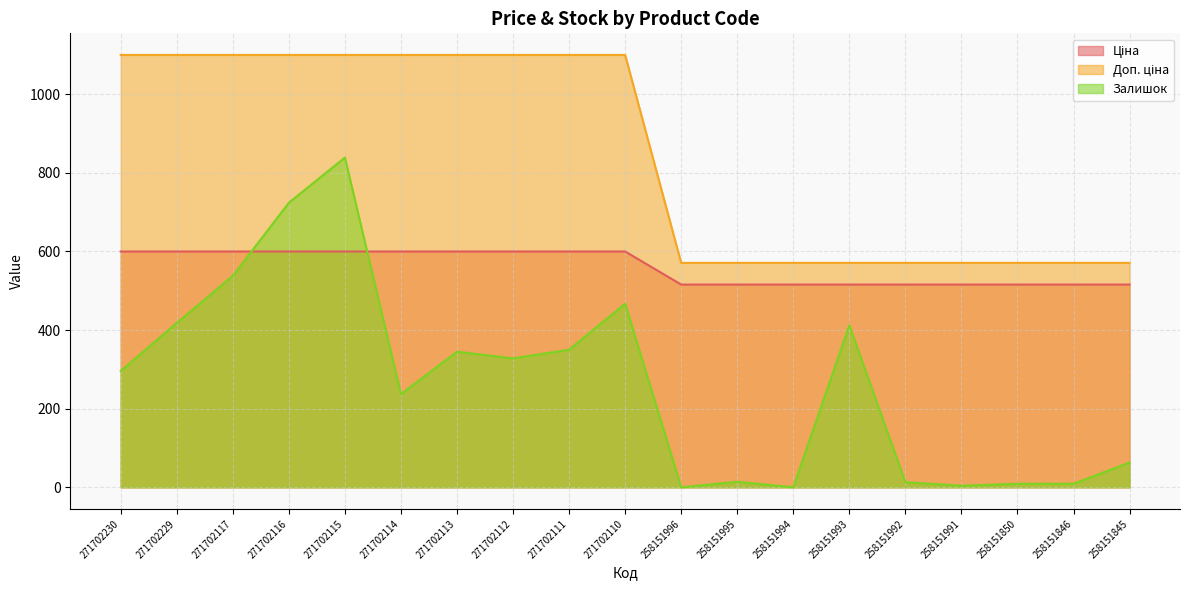

Rank the series by their maximum value, from lowest to highest.

Ціна, Залишок, Доп. ціна